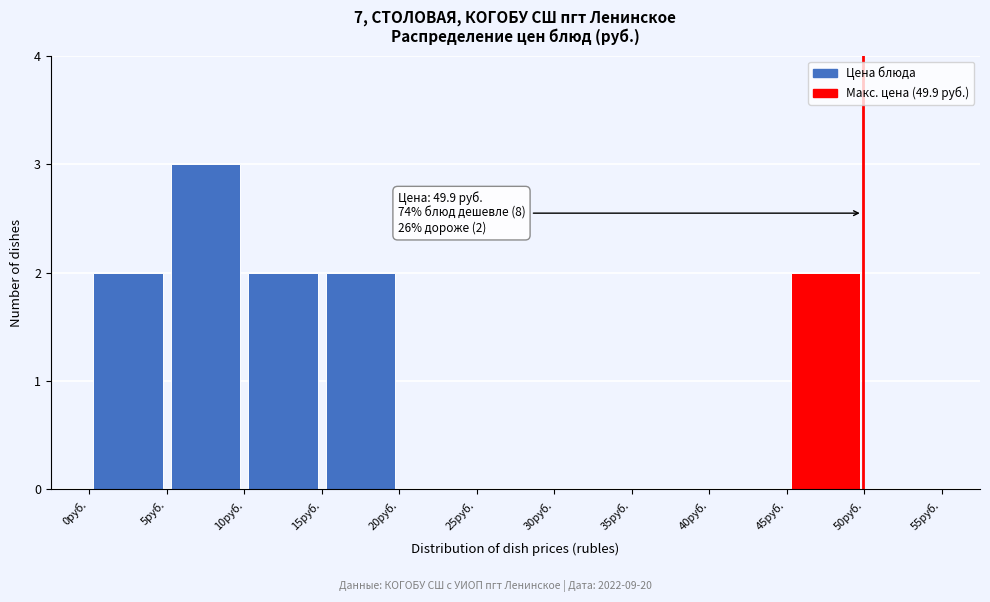

Over which range of the x-axis is the bar tallest?

5 to 10